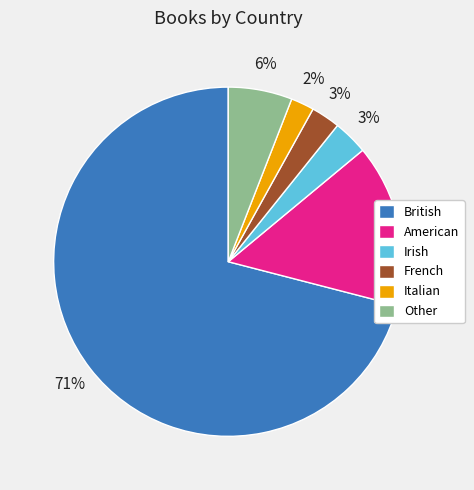

How many segments does this pie chart have?

6